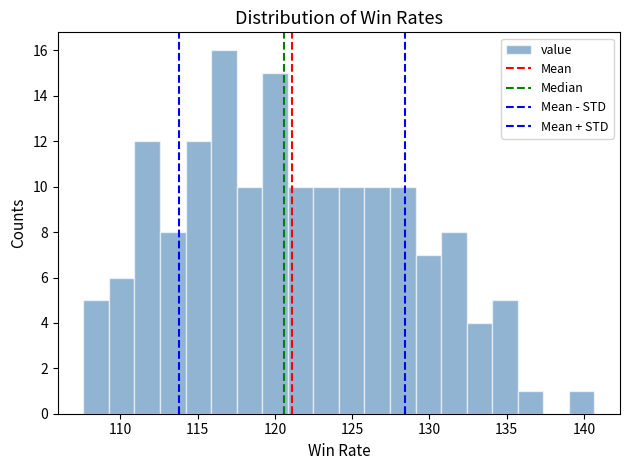

Read against the x-axis, roughly where is the centre of the tallest bar?

116.5